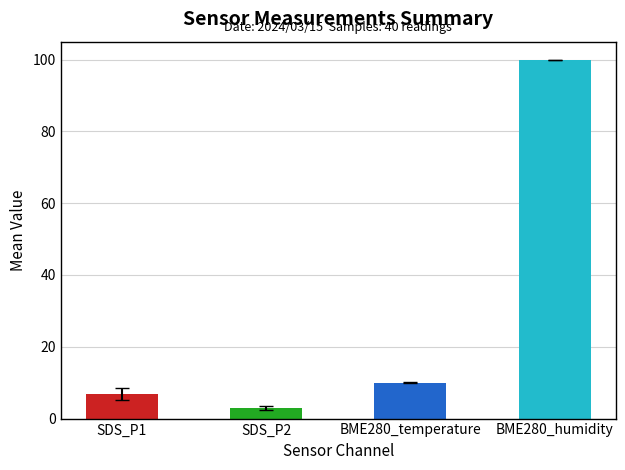

What is the sum of all values?

119.8